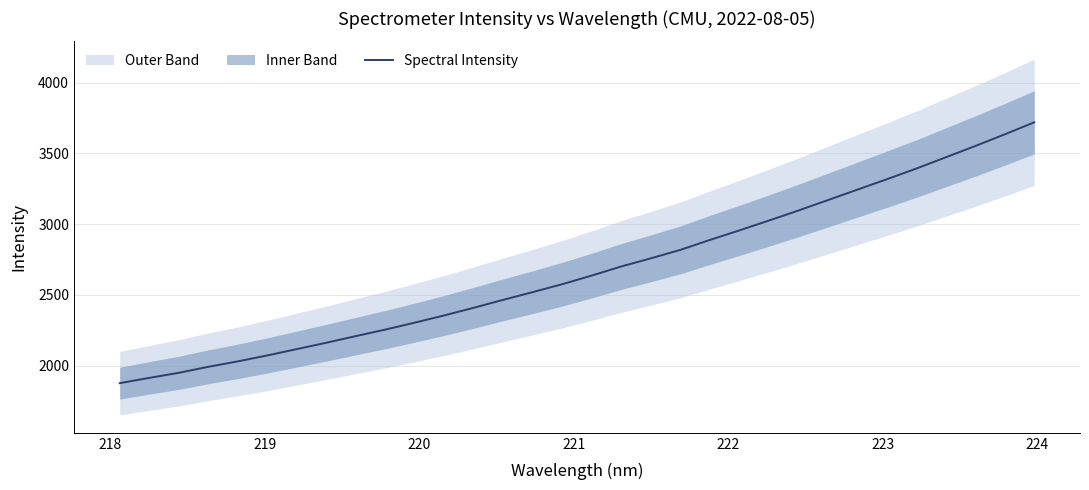

Reading left to right, list all the values displayed in this chart.

1875.6	1913.1	1948.8	1991.4	2029.8	2071.8	2116.7	2161.6	2208.6	2254.8	2303.9	2355.1	2409.2	2465.4	2520.0	2576.0	2637.1	2701.3	2758.7	2818.4	2888.5	2956.1	3025.5	3096.4	3169.9	3244.0	3317.6	3393.0	3472.8	3552.4	3634.9	3720.0